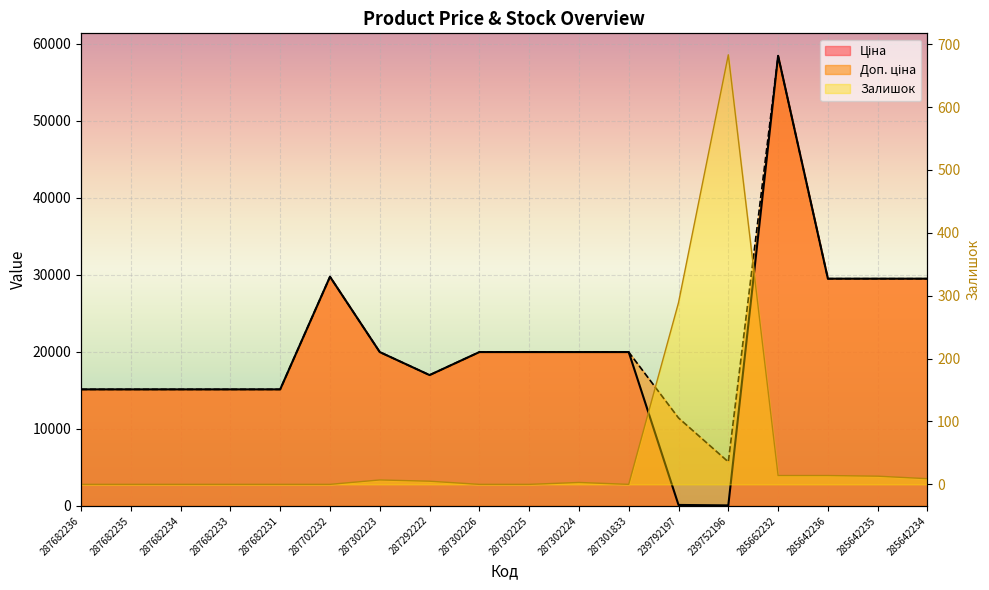

True or false: Доп. ціна has a value of 11410.0 at 239792197.

True